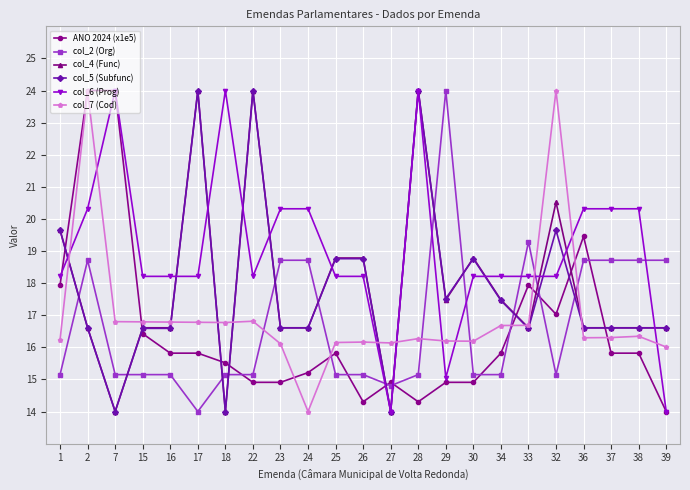

What is the maximum value shown in the chart?

24.0